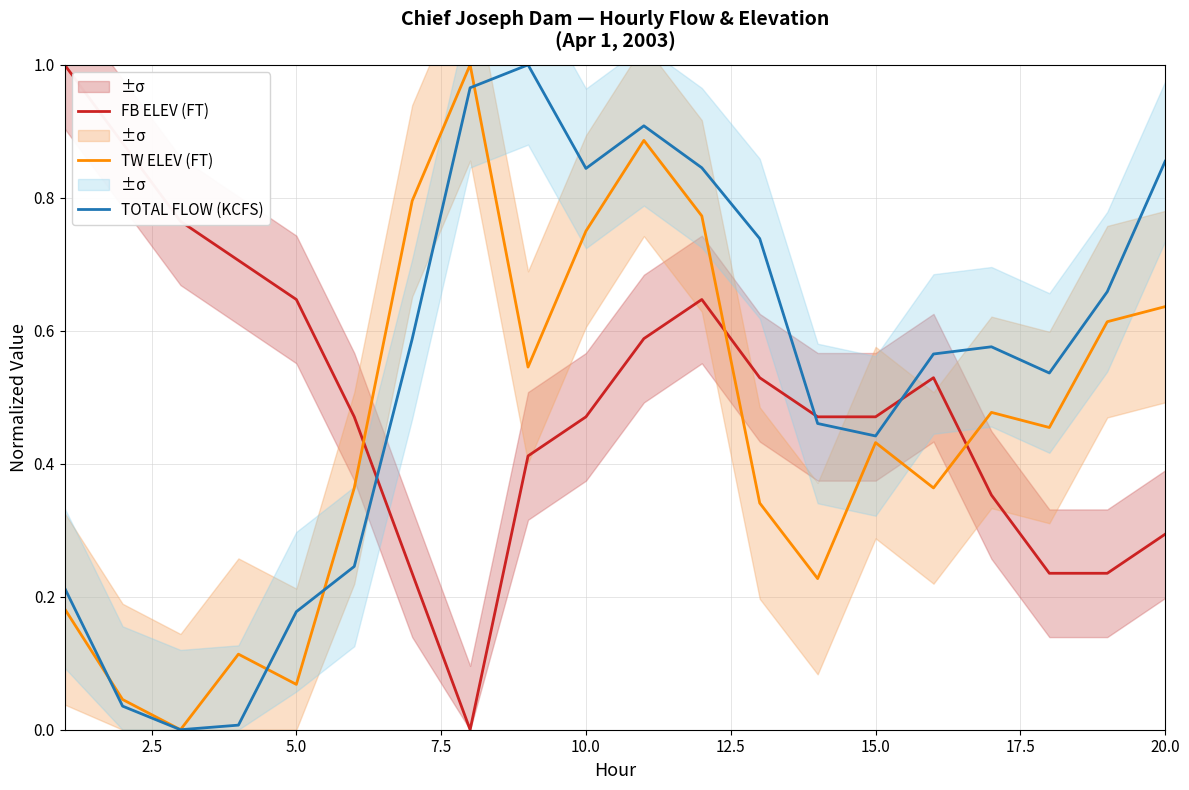

True or false: FB ELEV (FT) has a value of 1.1 at 5.0.

False